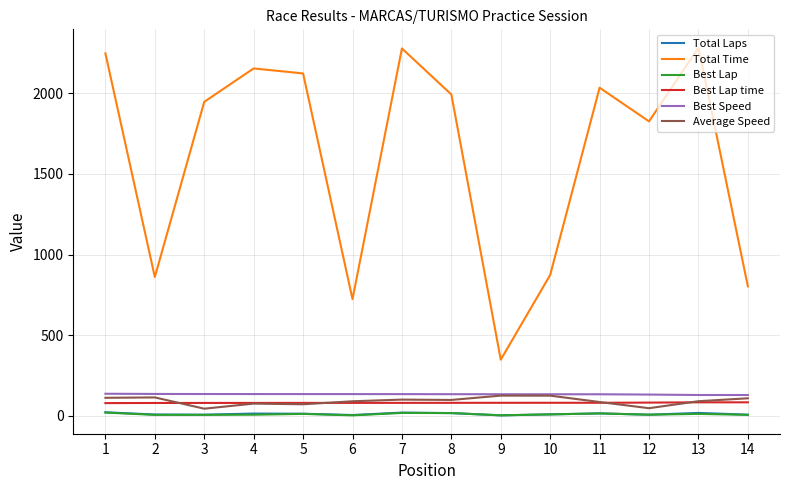

What is the sum of all Best Speed values?

1885.3